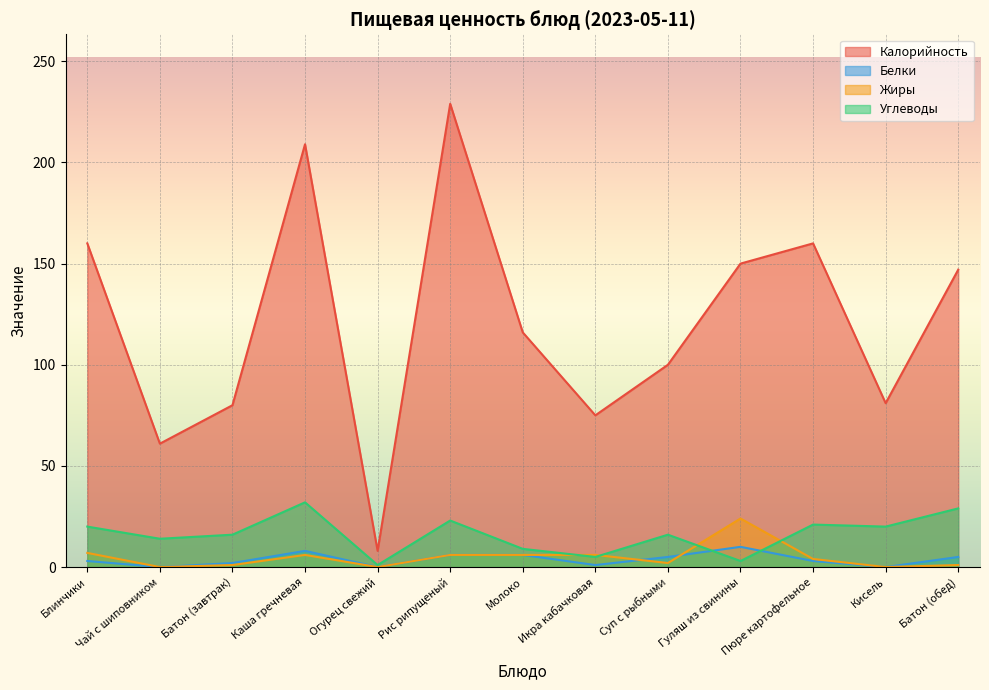

Rank the categories by Белки value from lowest to highest.

Чай с шиповником, Огурец свежий, Кисель, Икра кабачковая, Батон (завтрак), Блинчики, Пюре картофельное, Суп с рыбными, Батон (обед), Рис рипущеный, Молоко, Каша гречневая, Гуляш из свинины